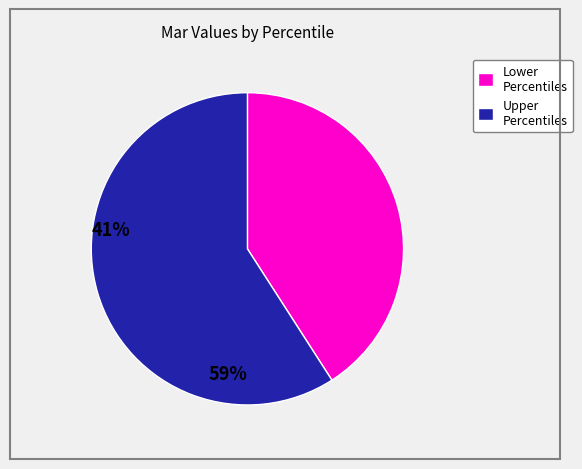

What is the majority slice?

Upper Percentiles